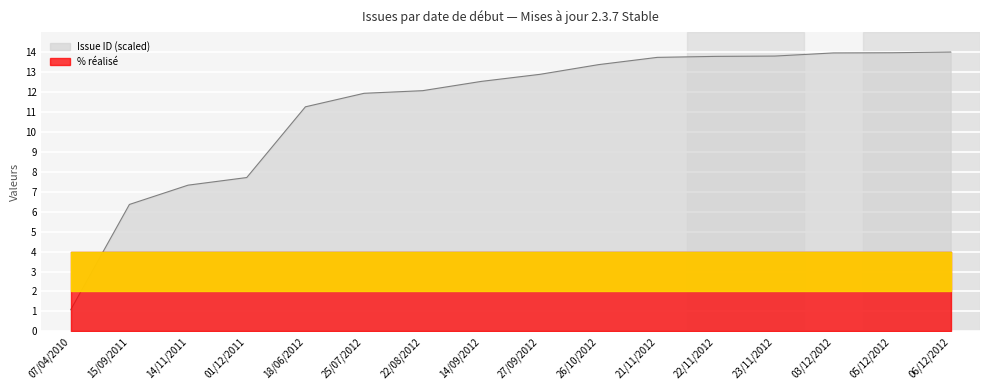

Read the value at 22/11/2012.

13.8